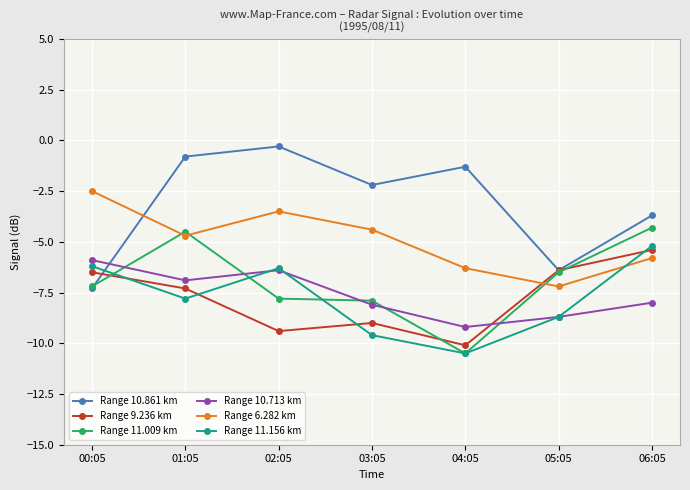

At how many categories does at least one series exceed -1?

2